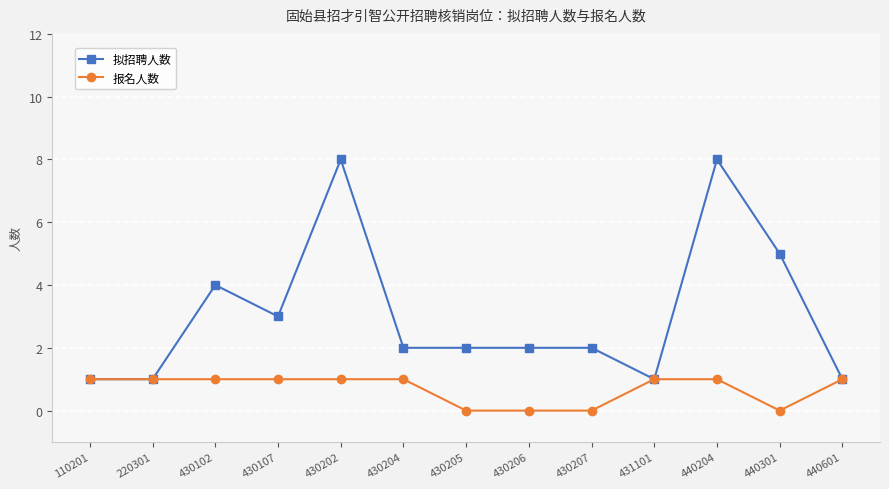

Rank the series by their maximum value, from lowest to highest.

报名人数, 拟招聘人数